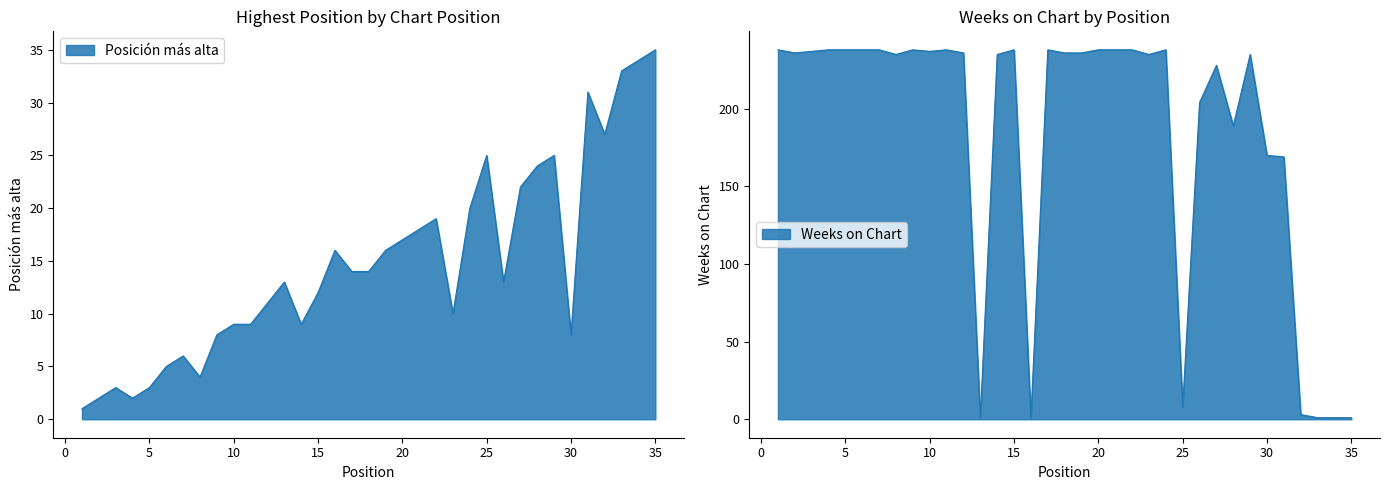

The Posición más alta series shows 3 at 7. True or false?

False